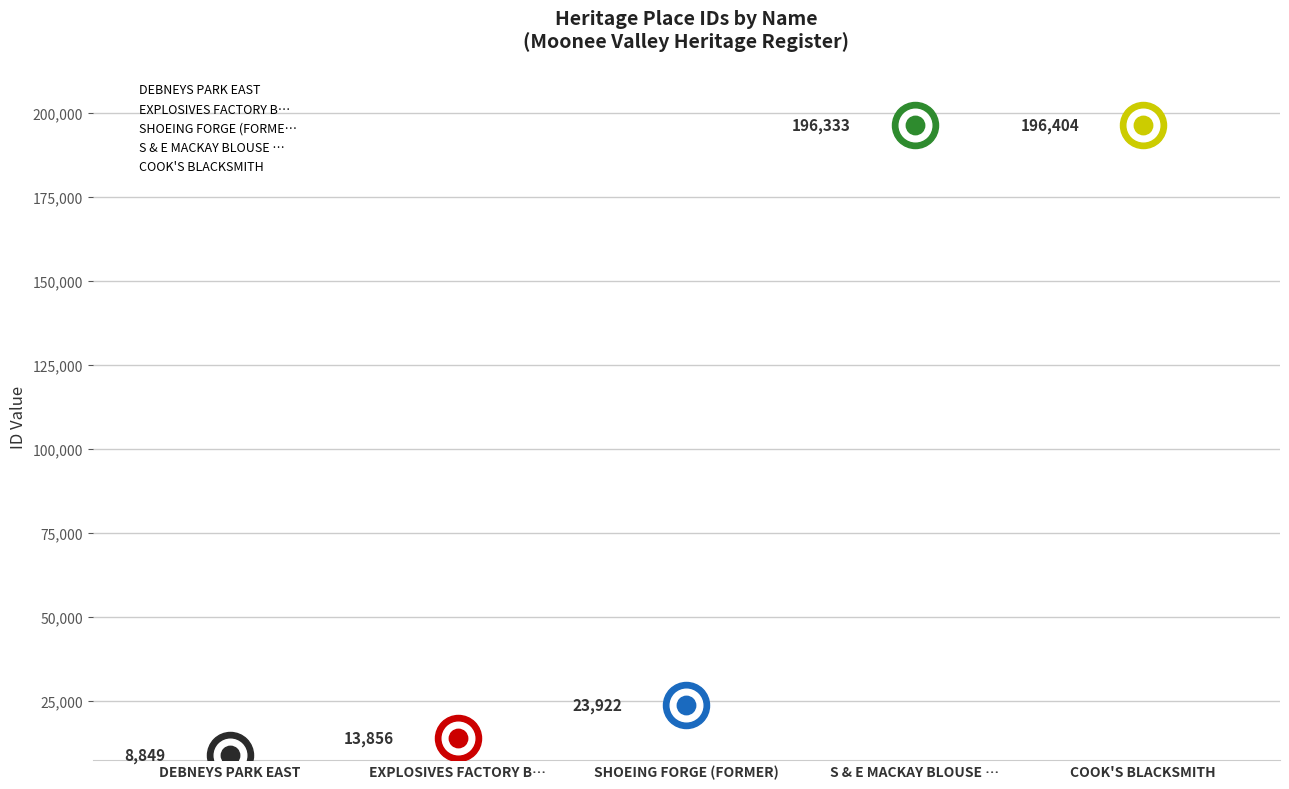

Which has a higher value, SHOEING FORGE (FORMER) or EXPLOSIVES FACTORY BRIDGE ABUTMENT?

SHOEING FORGE (FORMER)